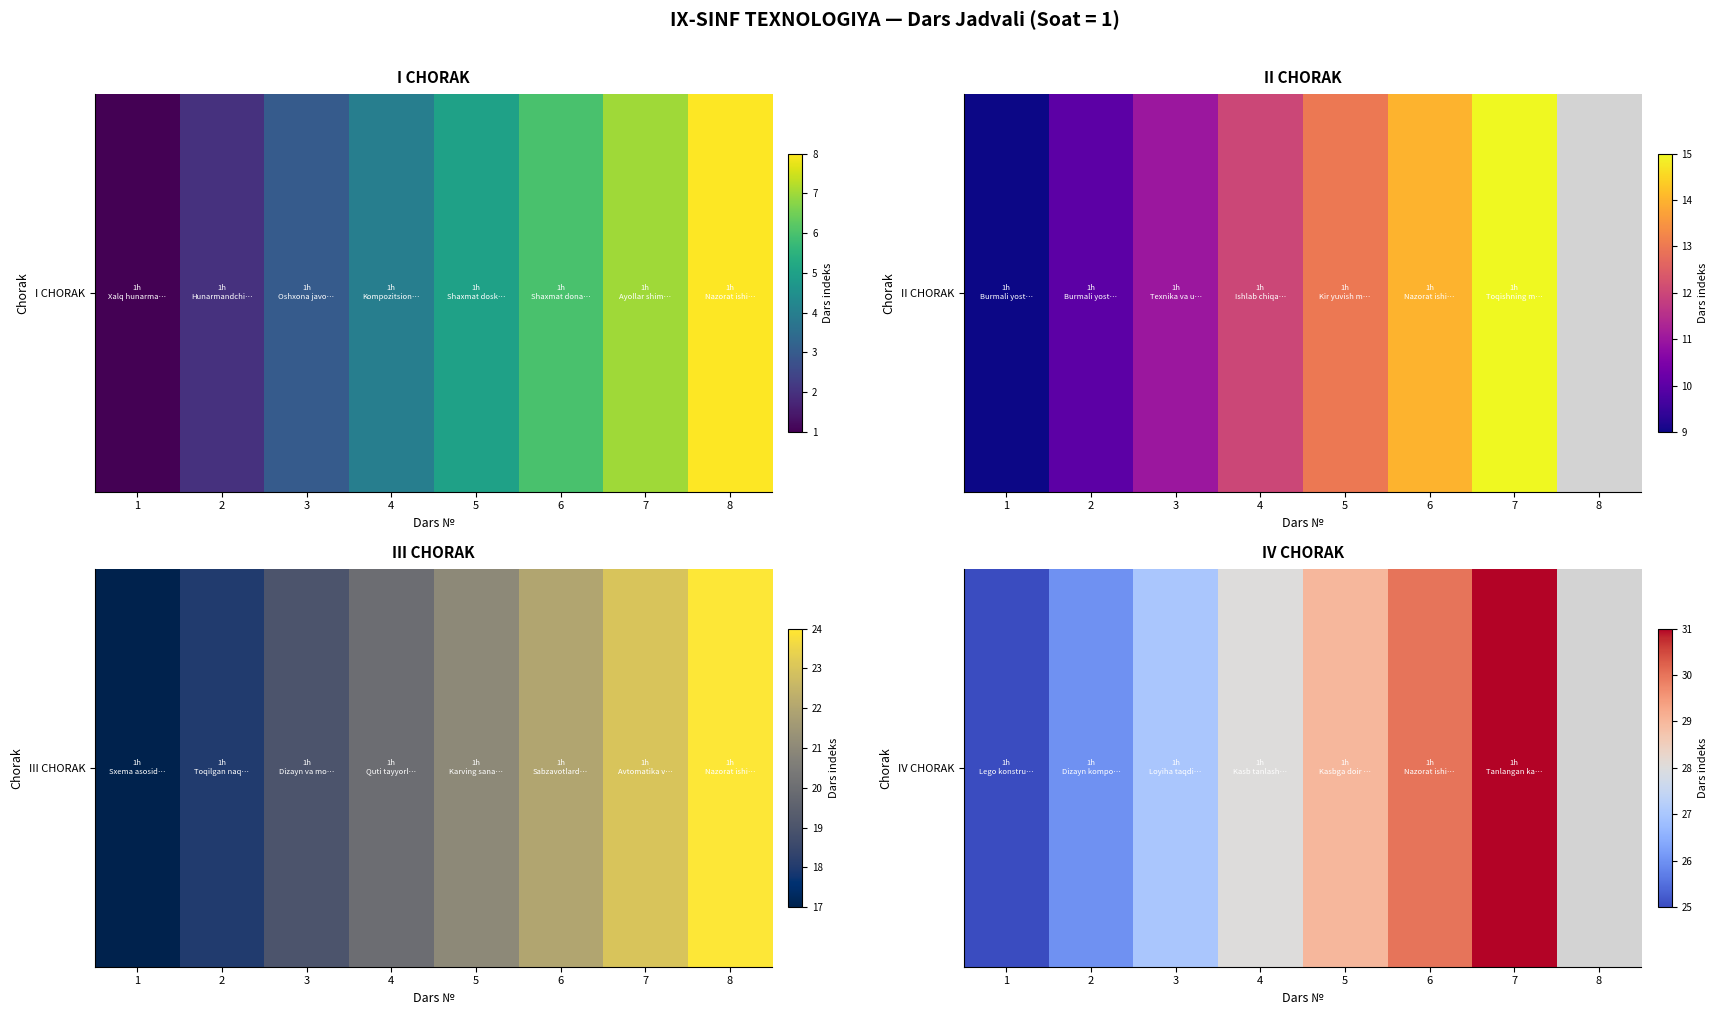

The chart shows a value of 28.0 at 4. True or false?

True